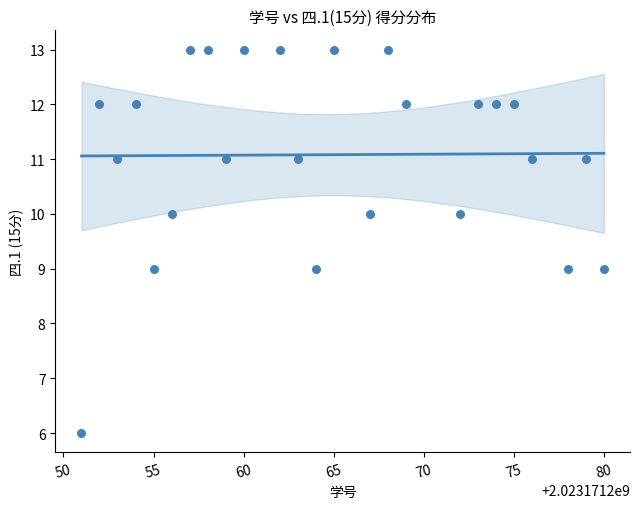

What is the range of Y values (max minus min)?

7